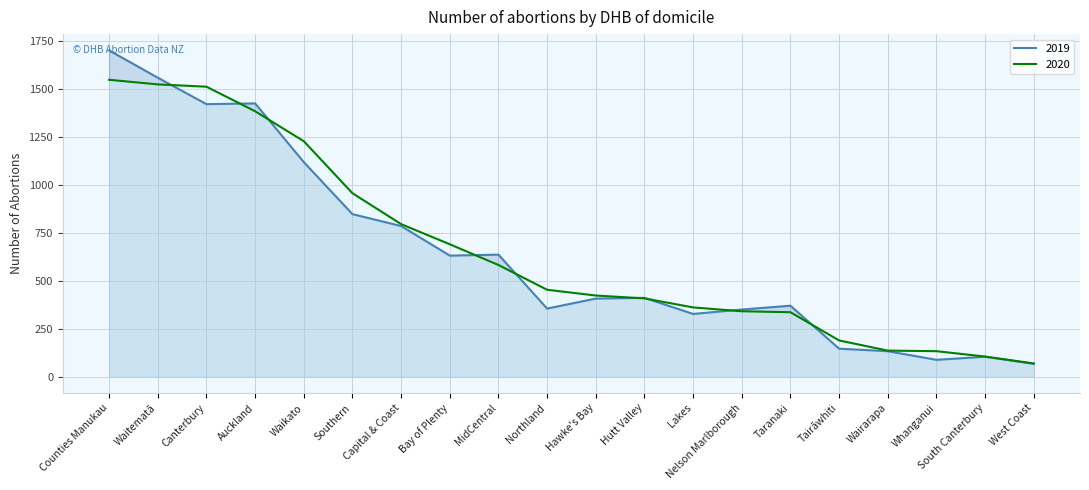

What is the sum of all 2020 values?

13168